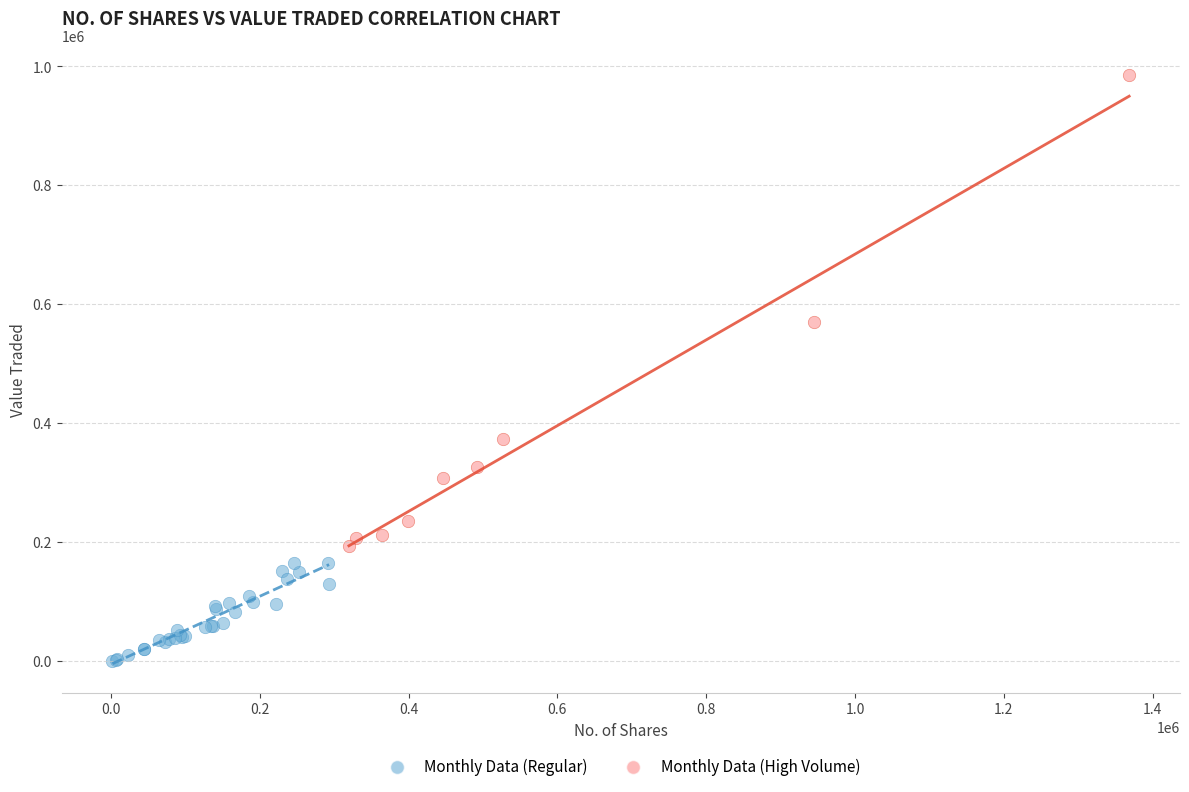

Which series reaches the maximum Y coordinate?

Monthly Data (High Volume)